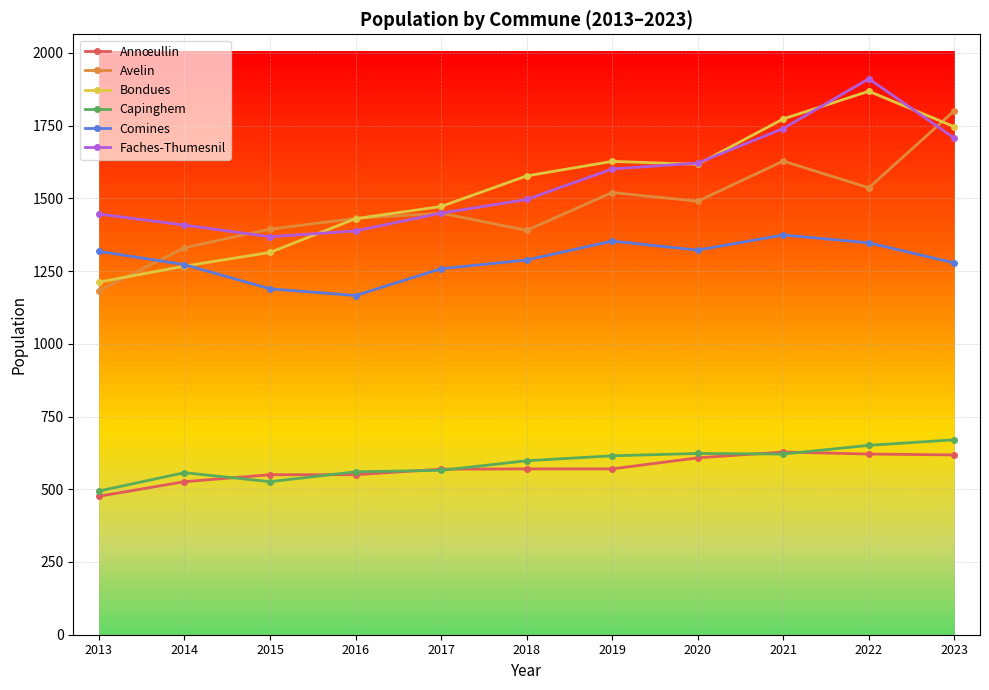

Does the chart have visible grid lines?

Yes